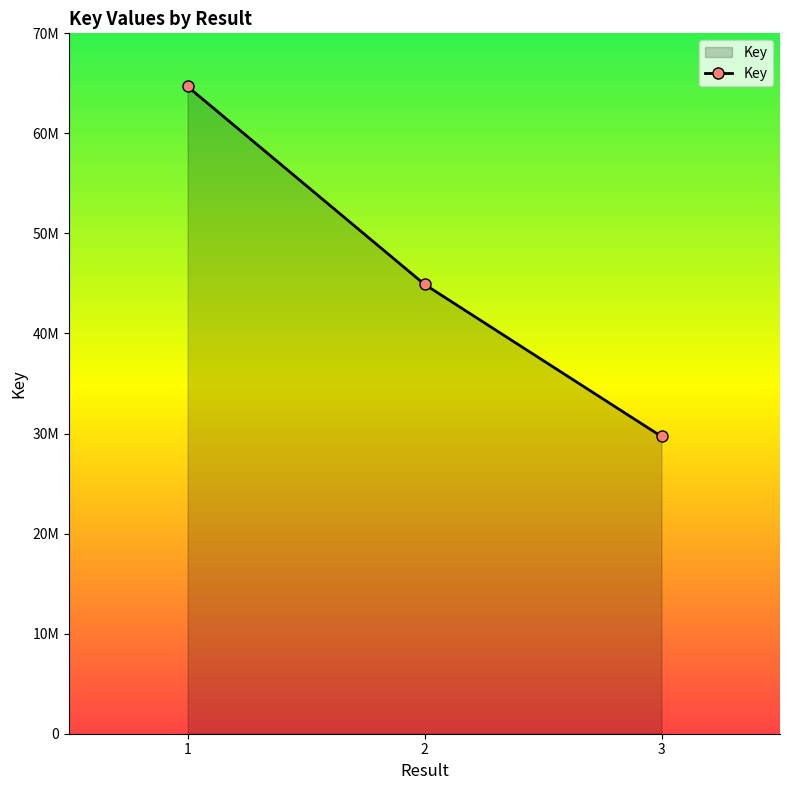

Is it true that the value at 3 is 20337297?

False